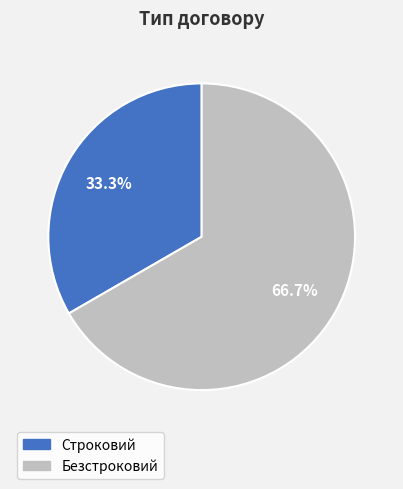

Between Безстроковий and Строковий, which is larger?

Безстроковий